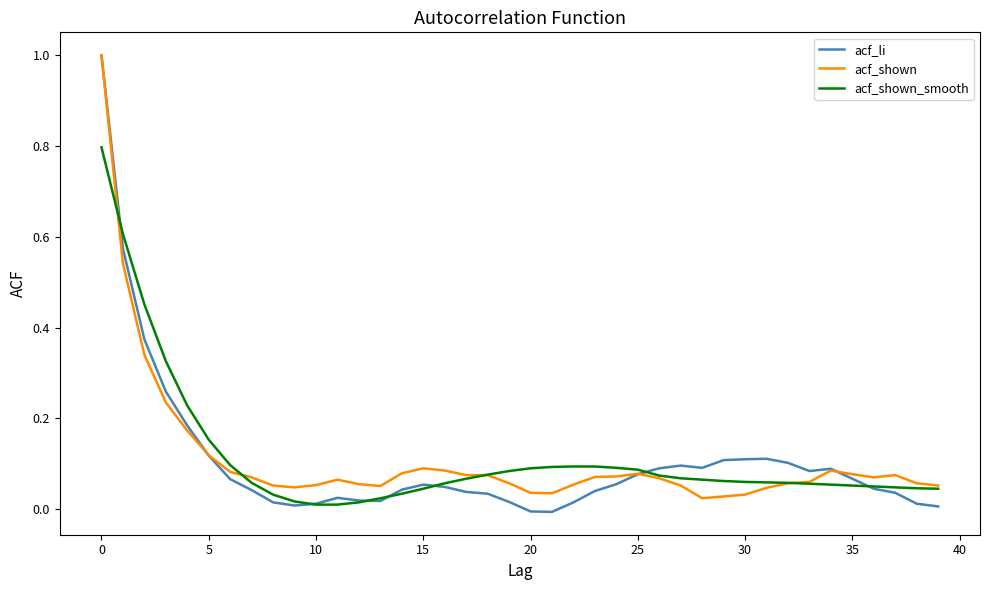

Does the chart have visible grid lines?

No